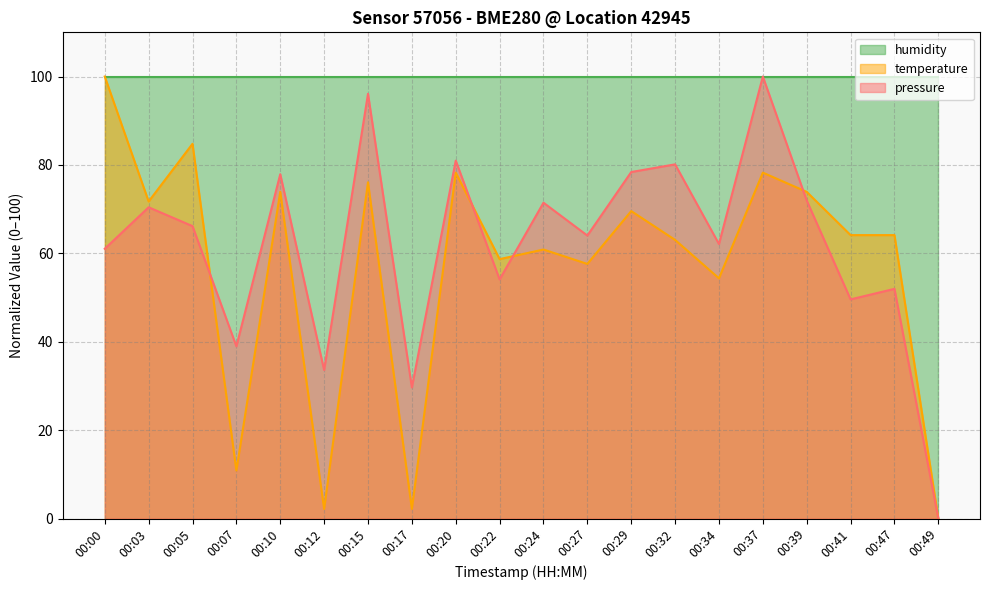

What is the difference between the maximum and minimum values in the pressure series?

100.0